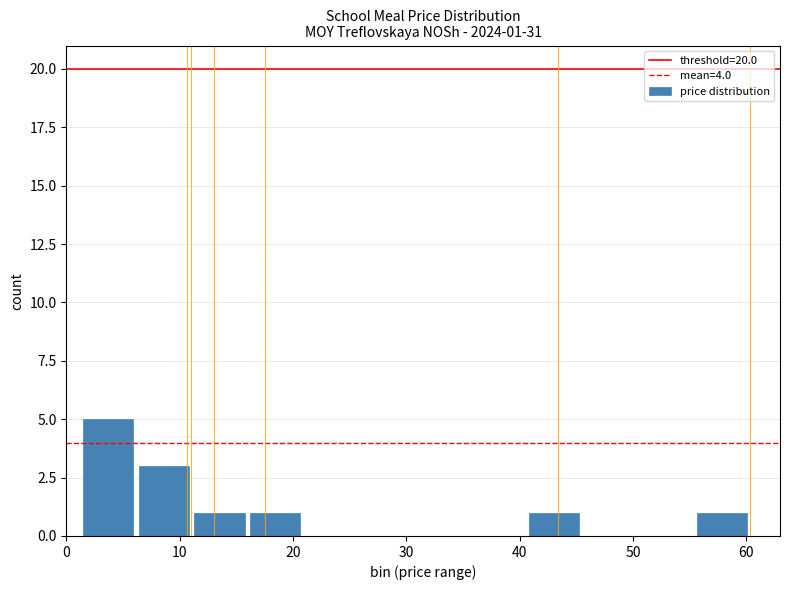

Over which range of the x-axis is the bar tallest?

1 to 6